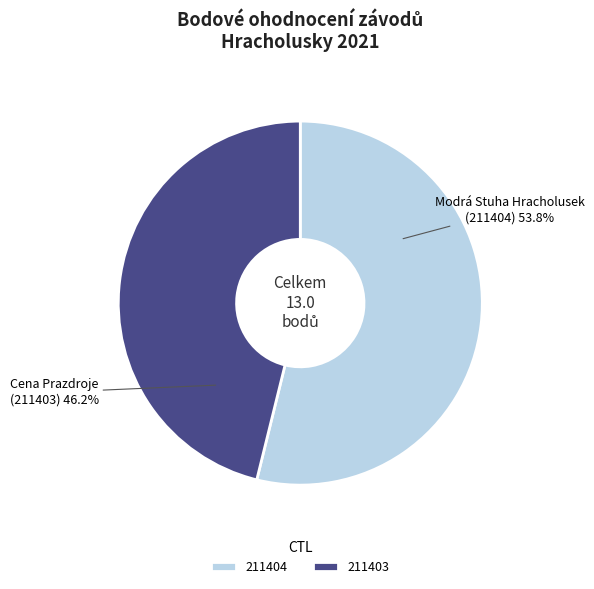

Between 211403 and 211404, which is larger?

211404